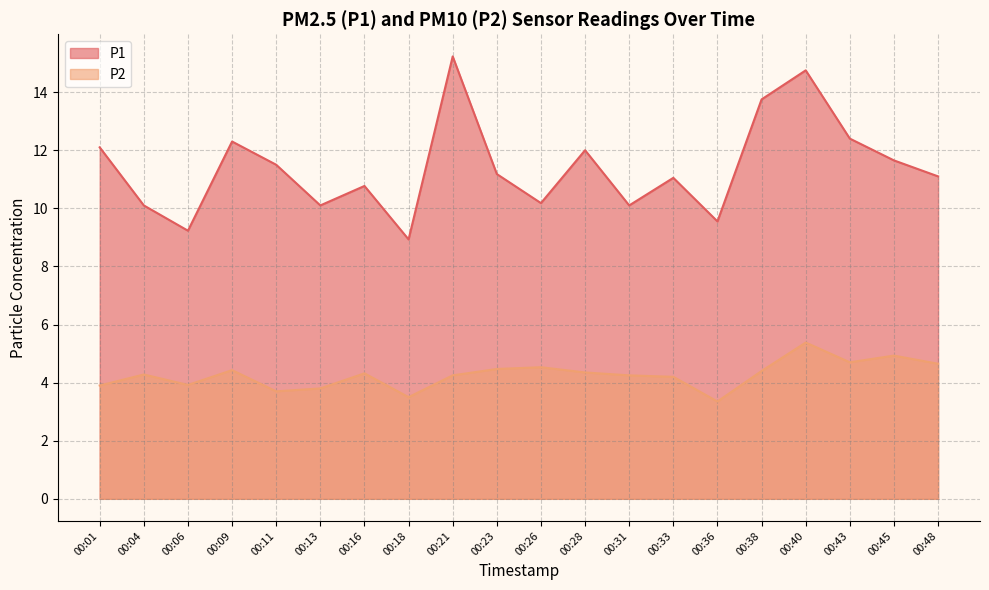

What value does the P1 series have at 00:28?

12.0